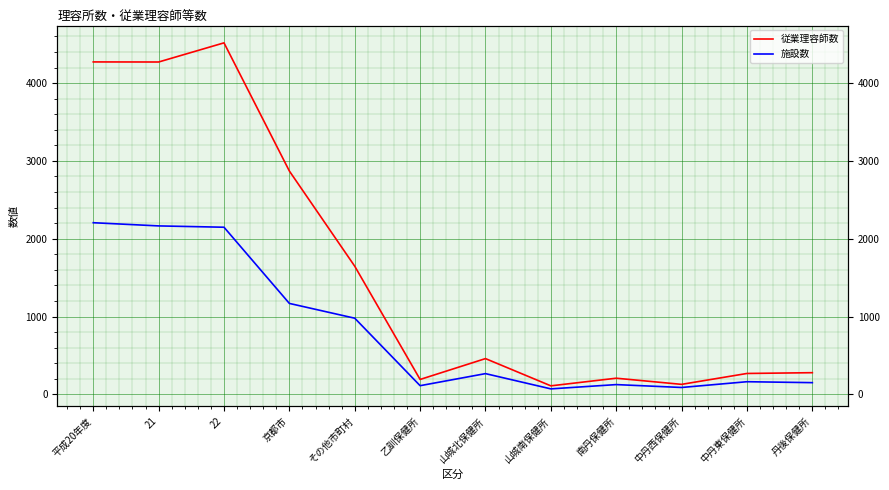

At which category is the sum across all series the highest?

22